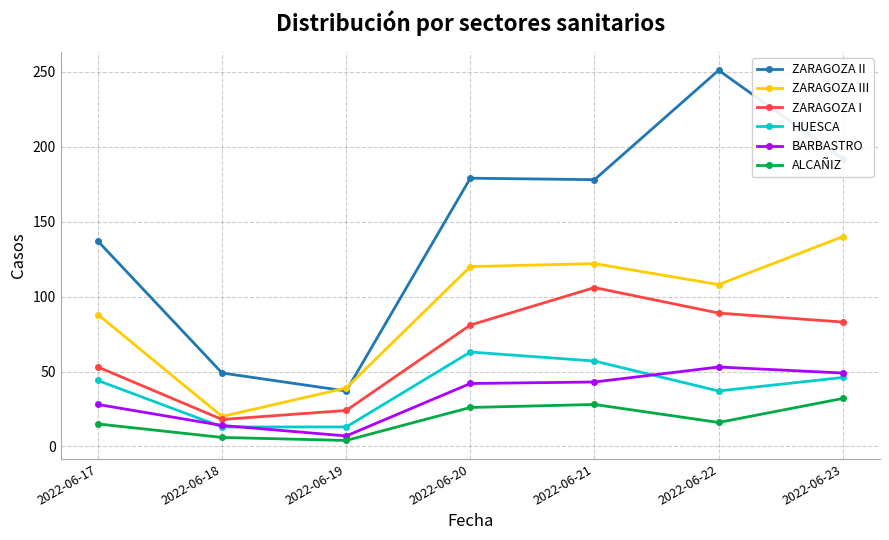

What is the sum of all ZARAGOZA I values?

454